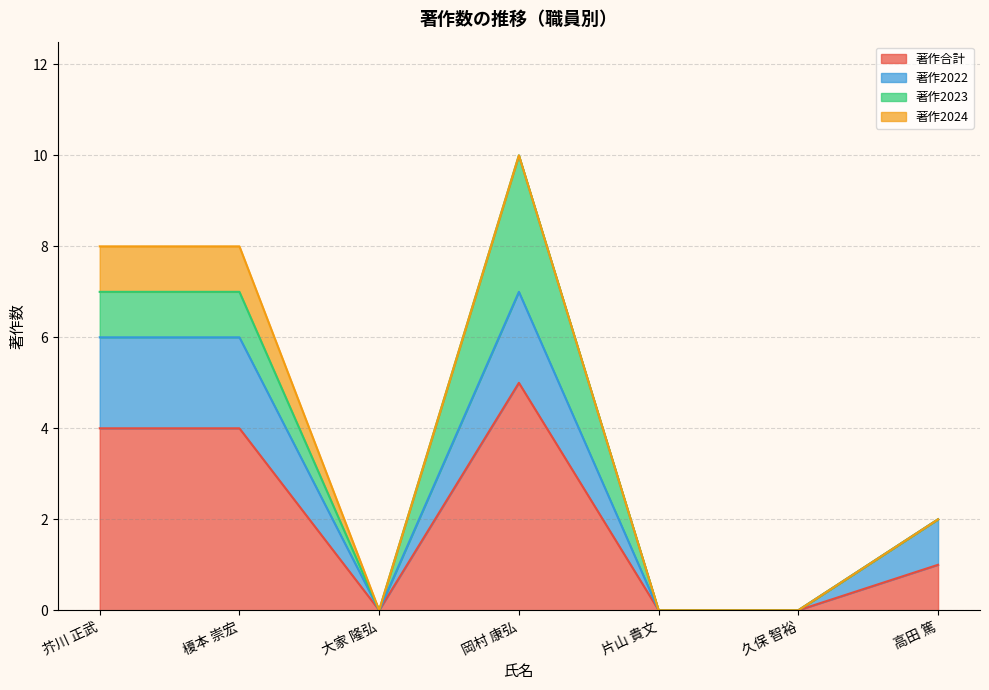

What are all the series names shown in the legend?

著作合計, 著作2022, 著作2023, 著作2024